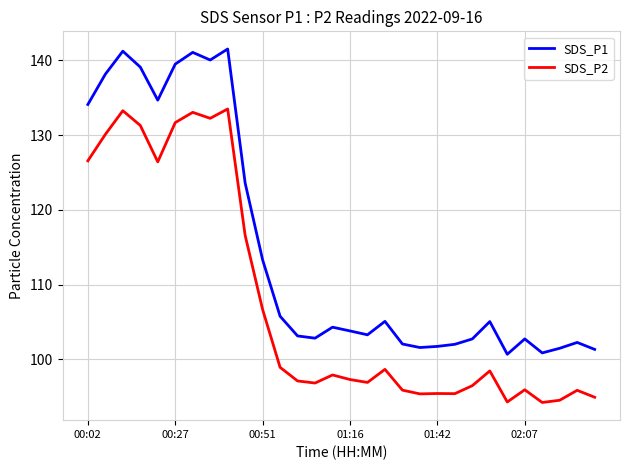

List the series in order of their peak value, lowest first.

SDS_P2, SDS_P1